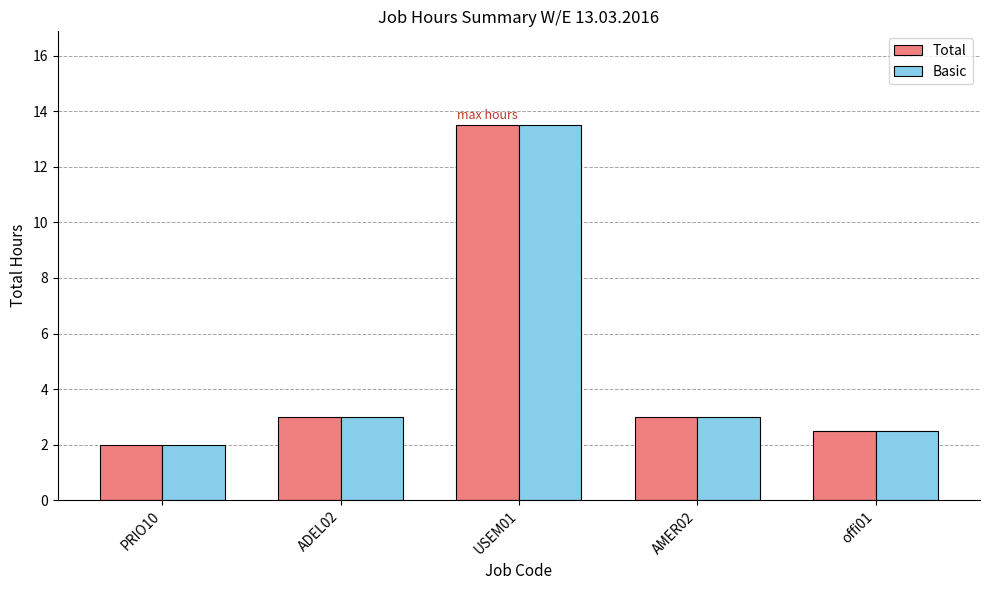

What is the difference between the maximum and minimum values in the Total series?

11.5